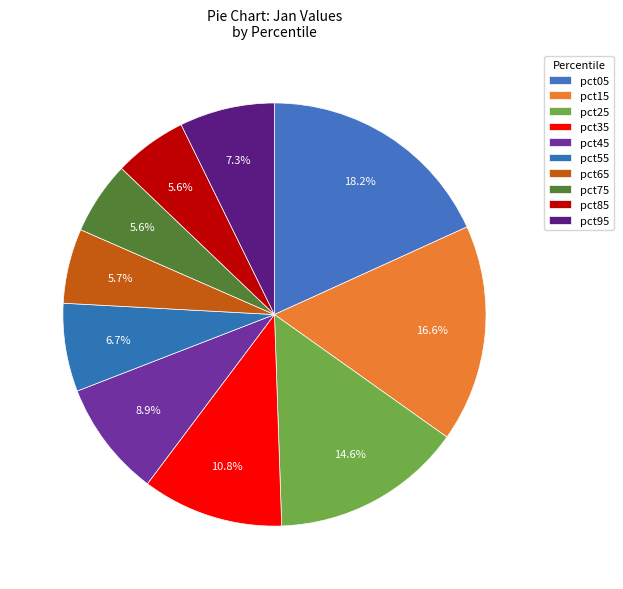

To the nearest percent, what portion does pct75 represent?

6%